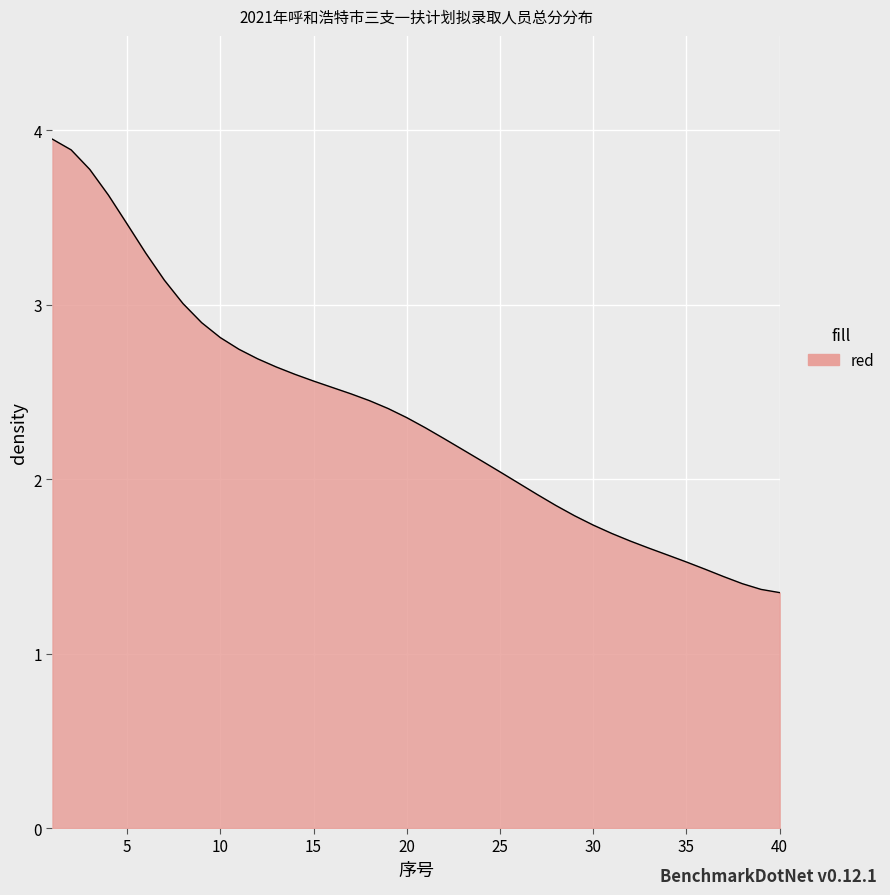

What is the difference between the maximum and minimum values?

2.6